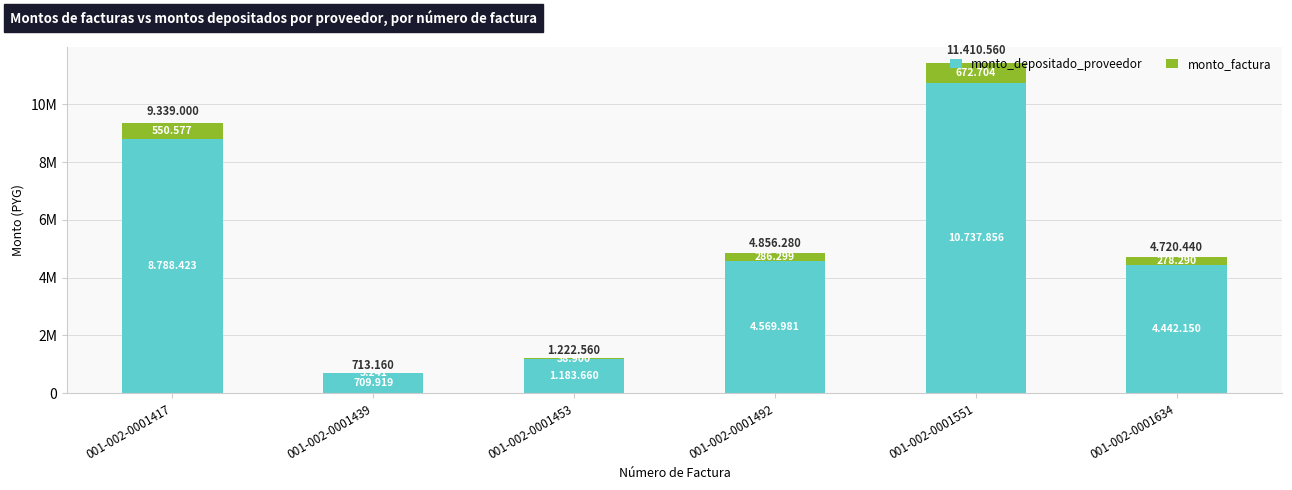

At how many categories does at least one series exceed 9593306?

1